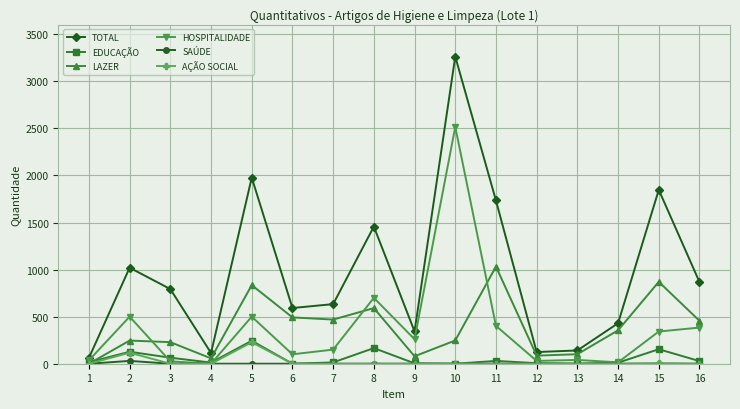

What is the greatest value displayed?

3263